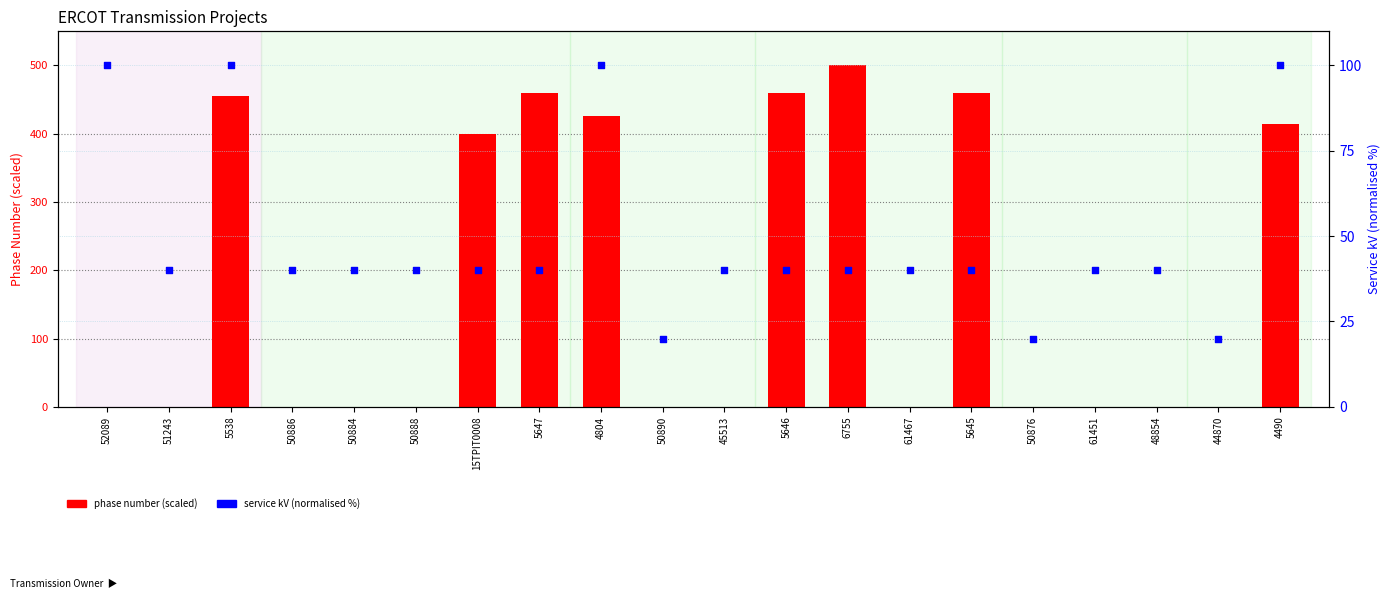

What are all the series names shown in the legend?

phase number (scaled), service kV (normalised)